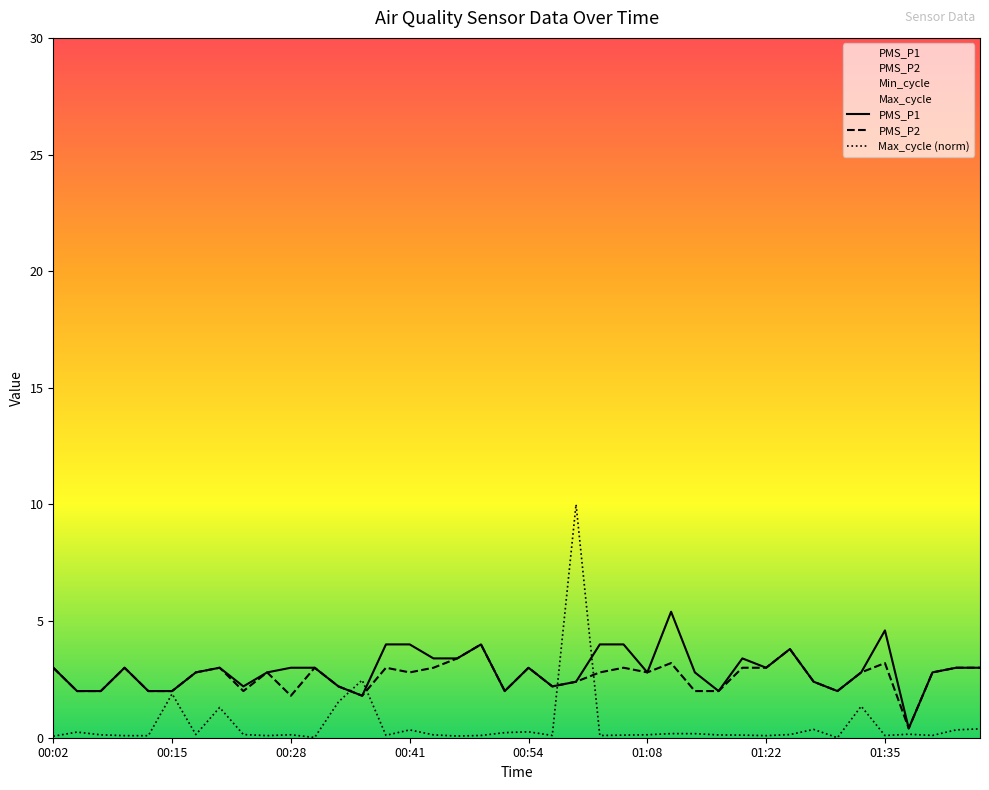

At which category is the sum across all series the highest?

01:00